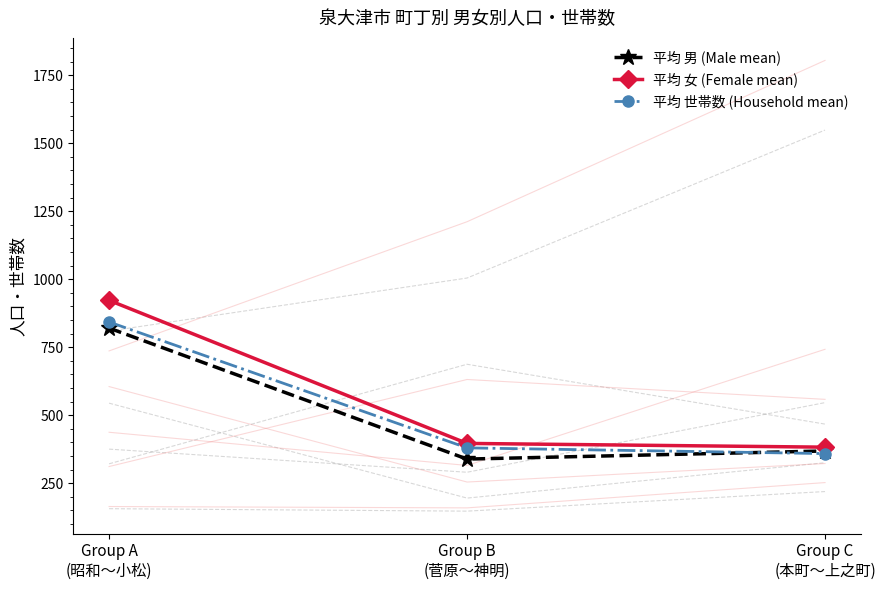

Reading left to right, transcribe all the data shown in this chart.

平均 男 (Male mean): 820.0	338.4	368.2
平均 女 (Female mean): 922.0	396.0	382.2
平均 世帯数 (Household mean): 842.4	379.6	358.6